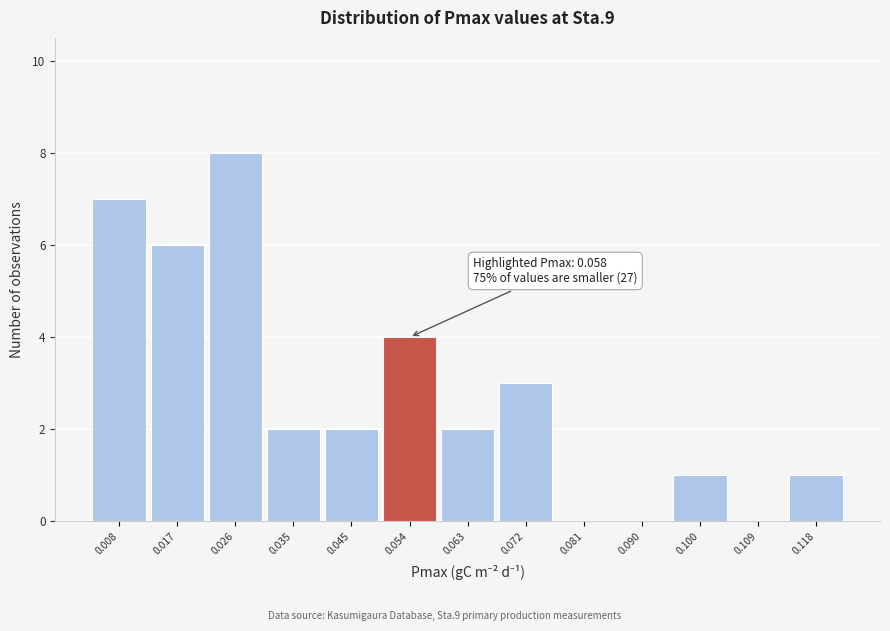

Reading left to right, extract all data points from this chart.

0.008=7	0.017=6	0.026=8	0.035=2	0.045=2	0.054=4	0.063=2	0.072=3	0.081=0	0.090=0	0.100=1	0.109=0	0.118=1